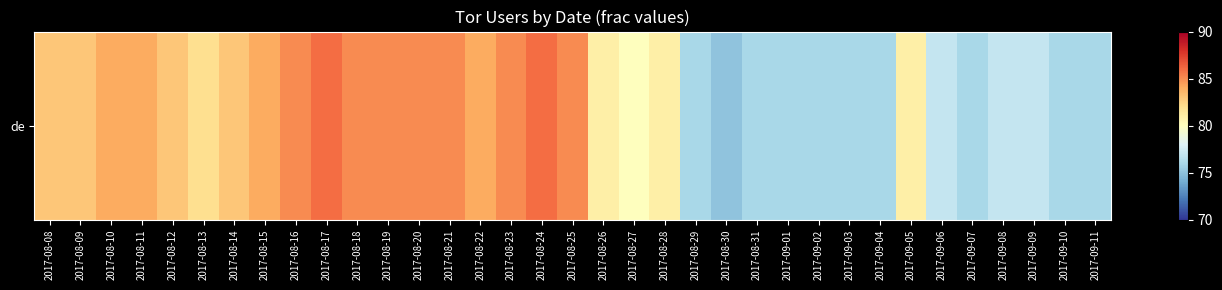

List the labels in order of value, smallest first.

2017-08-30, 2017-08-29, 2017-08-31, 2017-09-01, 2017-09-02, 2017-09-03, 2017-09-04, 2017-09-07, 2017-09-10, 2017-09-11, 2017-09-06, 2017-09-08, 2017-09-09, 2017-08-27, 2017-08-26, 2017-08-28, 2017-09-05, 2017-08-13, 2017-08-08, 2017-08-09, 2017-08-12, 2017-08-14, 2017-08-10, 2017-08-11, 2017-08-15, 2017-08-22, 2017-08-16, 2017-08-18, 2017-08-19, 2017-08-20, 2017-08-21, 2017-08-23, 2017-08-25, 2017-08-17, 2017-08-24